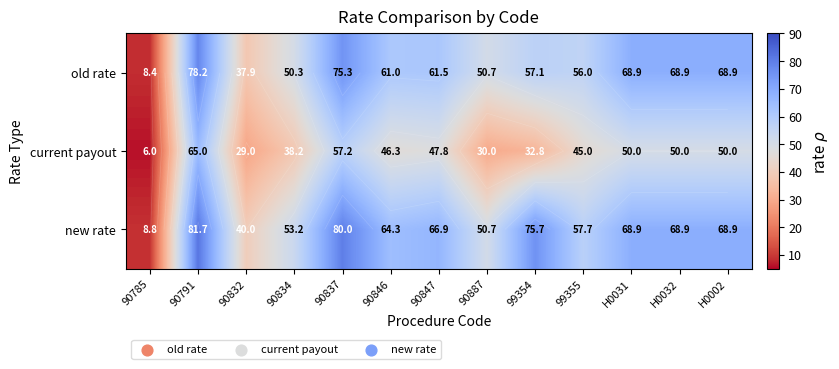

What is the total value across all series at 99355?

158.7